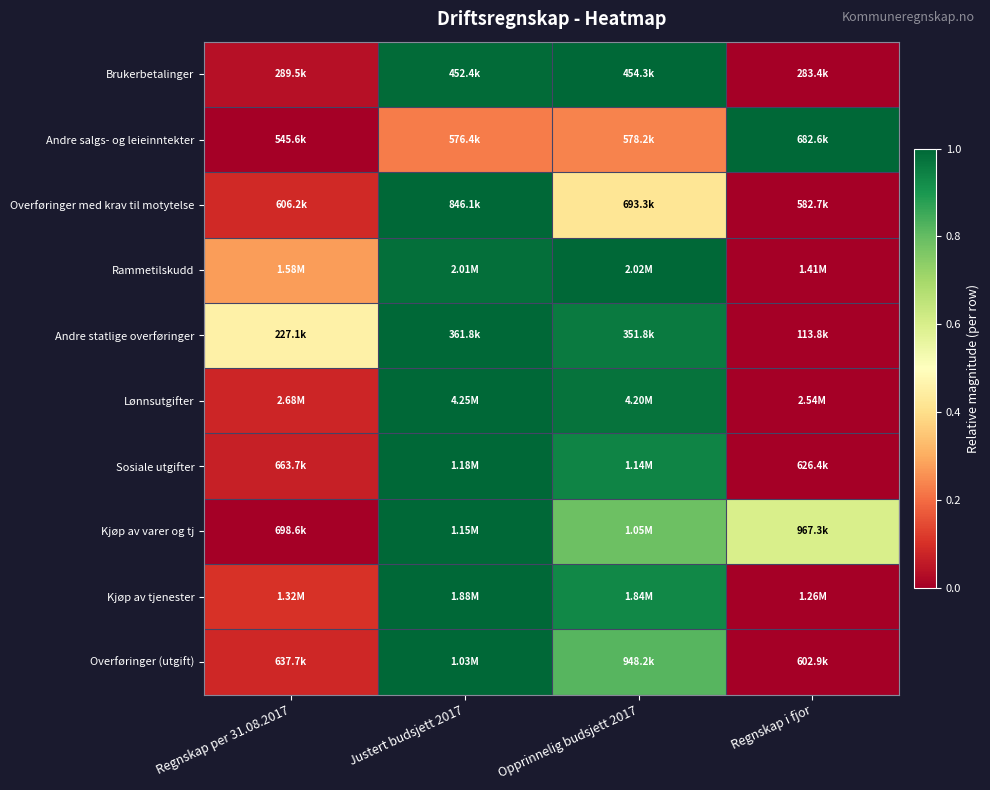

At Opprinnelig budsjett 2017, list the series in order from largest to smallest.

Brukerbetalinger, Rammetilskudd, Lønnsutgifter, Andre statlige overføringer, Sosiale utgifter, Kjøp av tjenester, Overføringer (utgift), Kjøp av varer og tj, Overføringer med krav til motytelse, Andre salgs- og leieinntekter